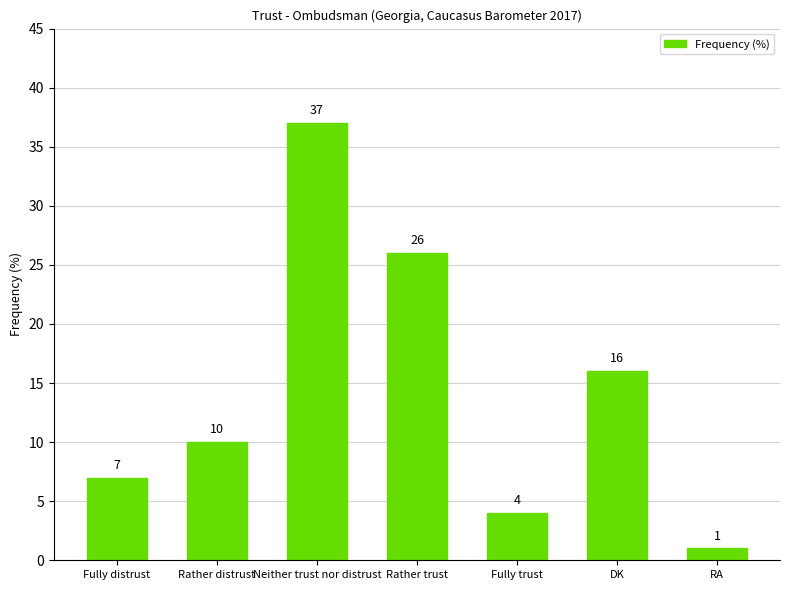

The chart shows a value of 10 at Rather distrust. True or false?

True